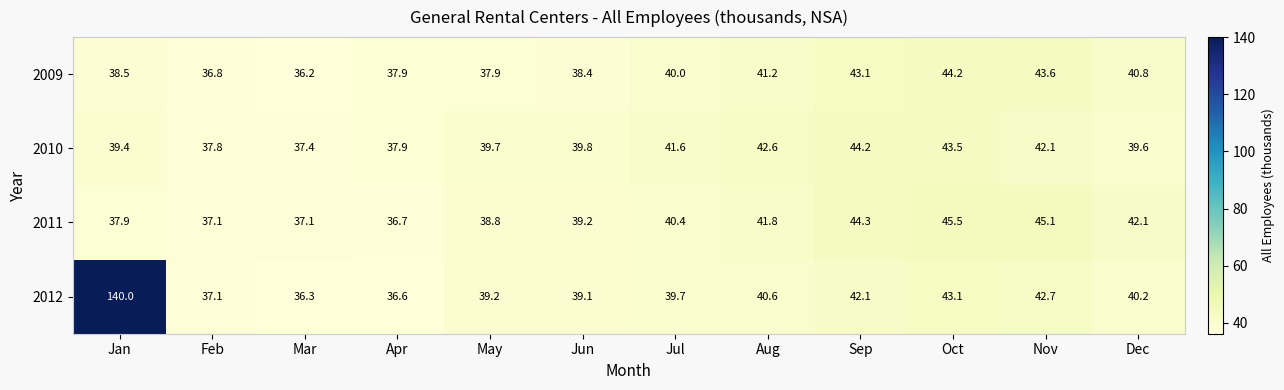

How many categories are shown in the chart?

12